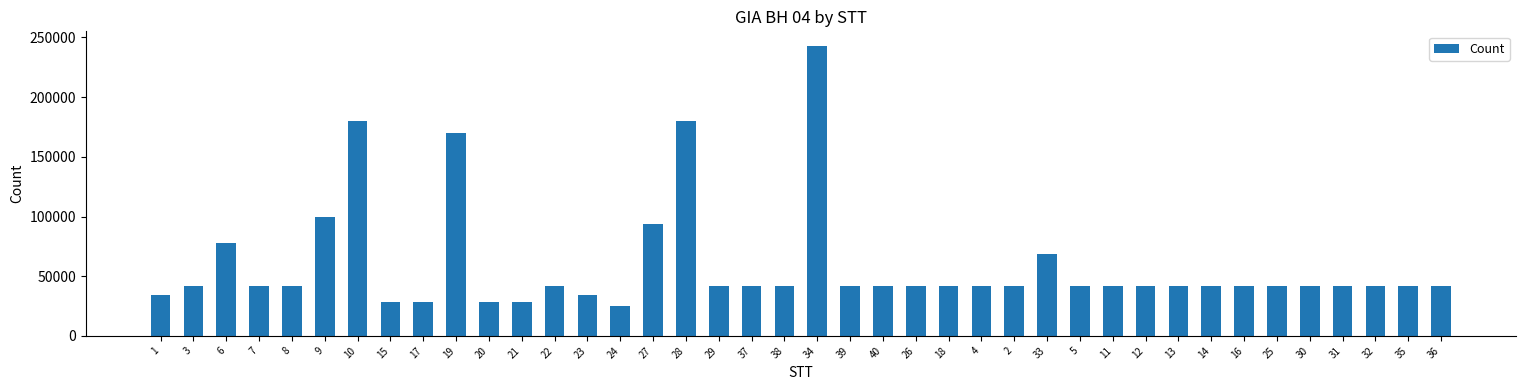

True or false: the data shows 42000 at 12.

True